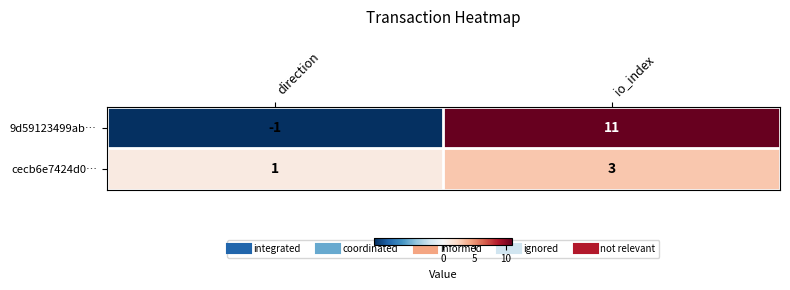

Which series has the largest total across all categories?

9d59123499ab…